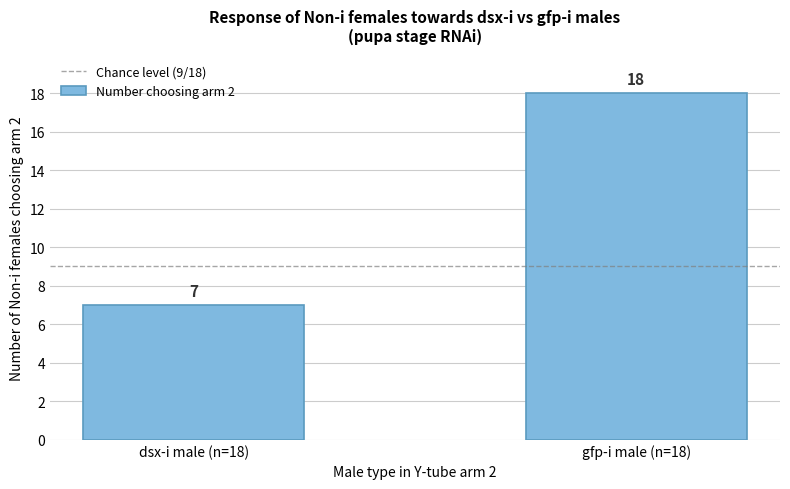

Reading right to left, transcribe all the data shown in this chart.

18	7